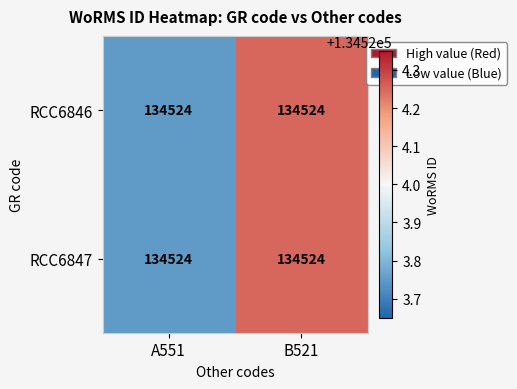

The value of RCC6847 at B521 is 134524.2. True or false?

True